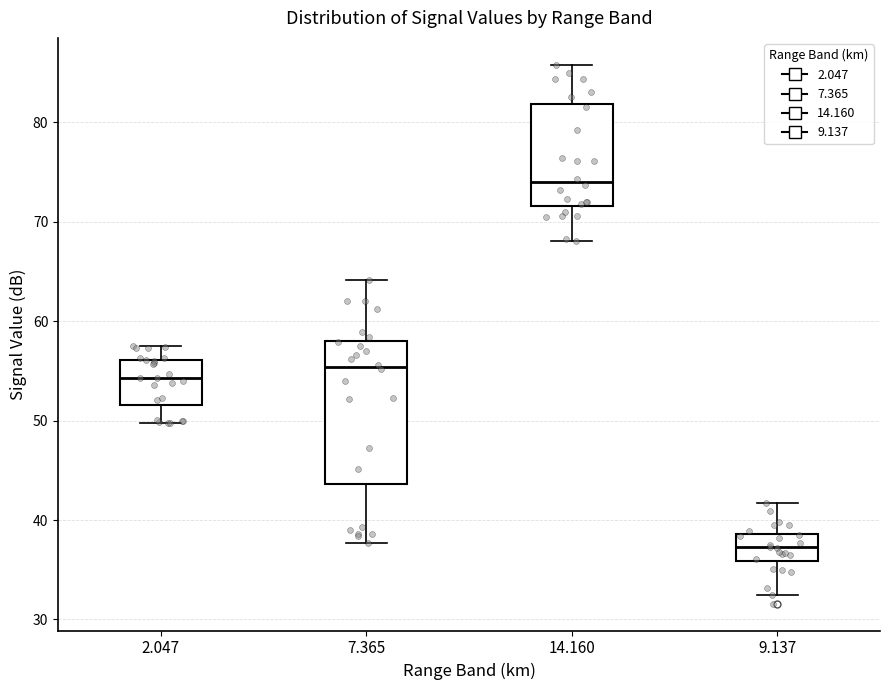

Reading left to right, transcribe this box plot: for each box, give where its median line is, the range the box spans, and where its two whiskers end, as read against the y-axis. The values are not printed on the chart, so give them approximately, as read against the axis.

2.047: median 54, box 52 to 56, whiskers 50 to 58
7.365: median 55, box 44 to 58, whiskers 38 to 64
14.160: median 74, box 72 to 82, whiskers 68 to 86
9.137: median 37, box 36 to 39, whiskers 33 to 42